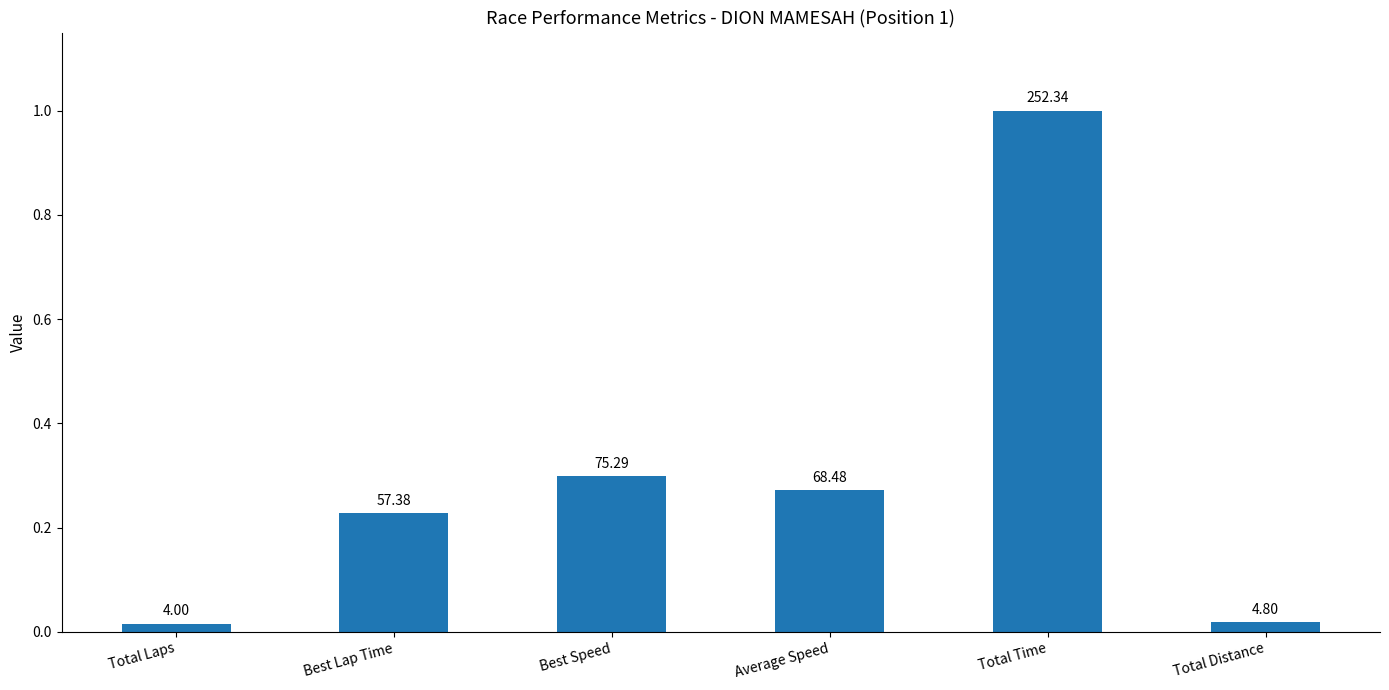

List the labels in order of value, largest first.

Total Time, Best Speed, Average Speed, Best Lap Time, Total Distance, Total Laps